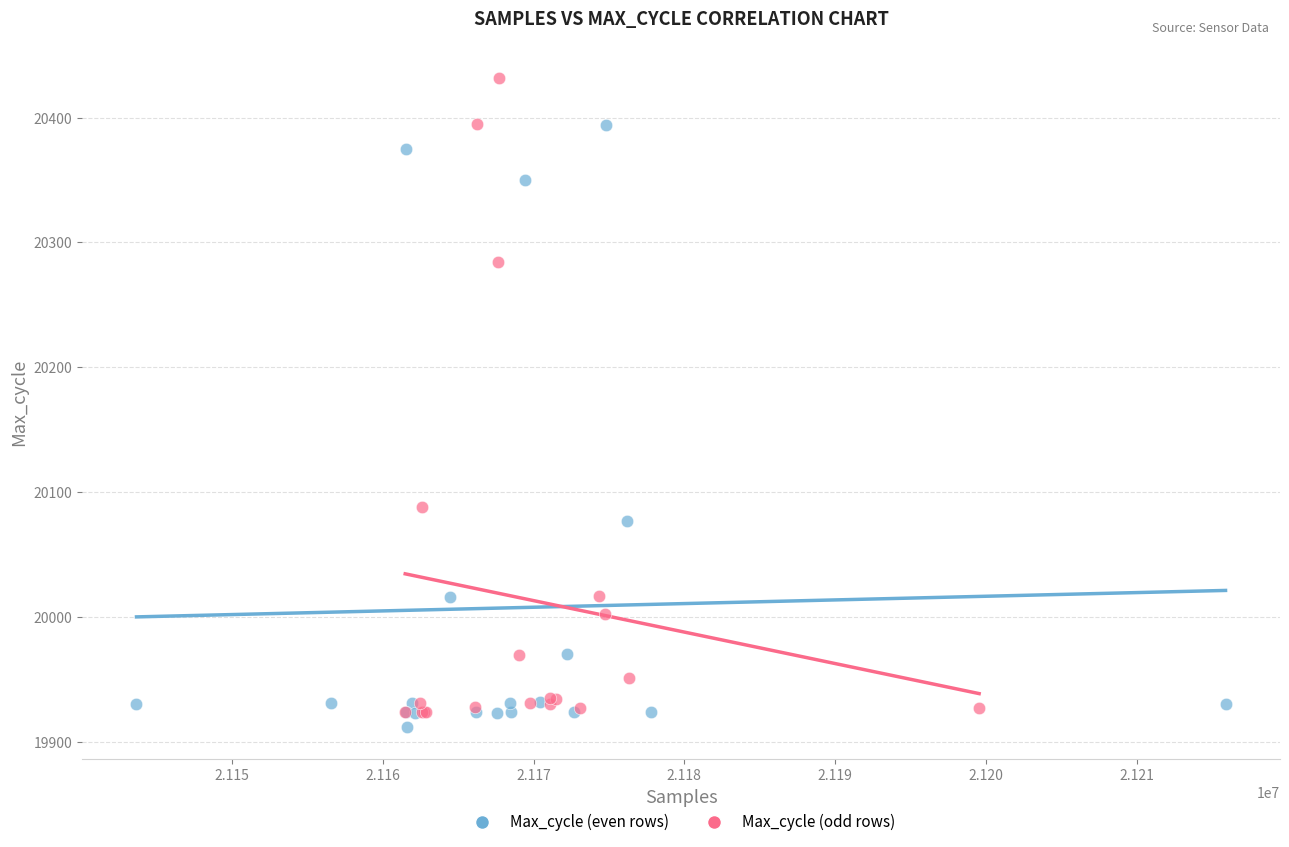

Which series reaches the maximum Y coordinate?

Max_cycle (odd rows)